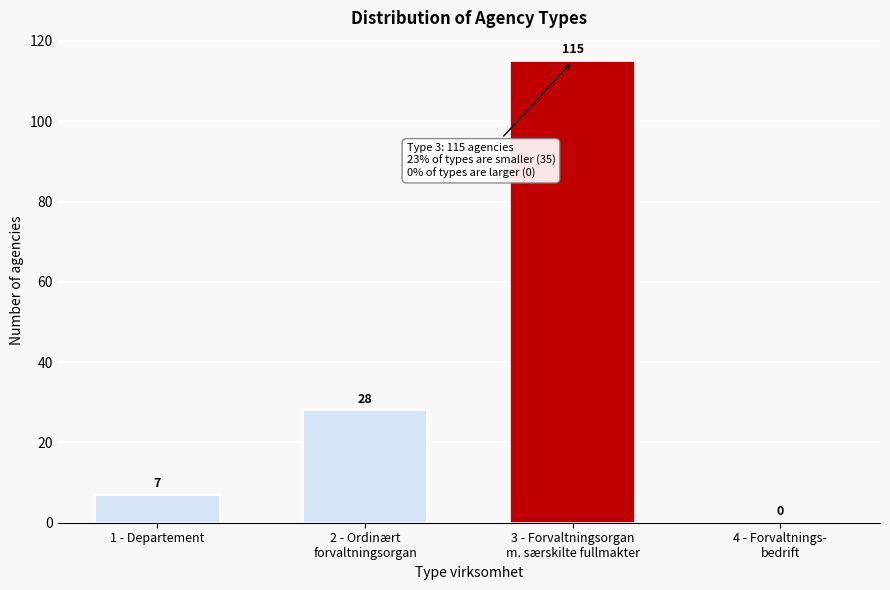

What is the sum of all values?

150